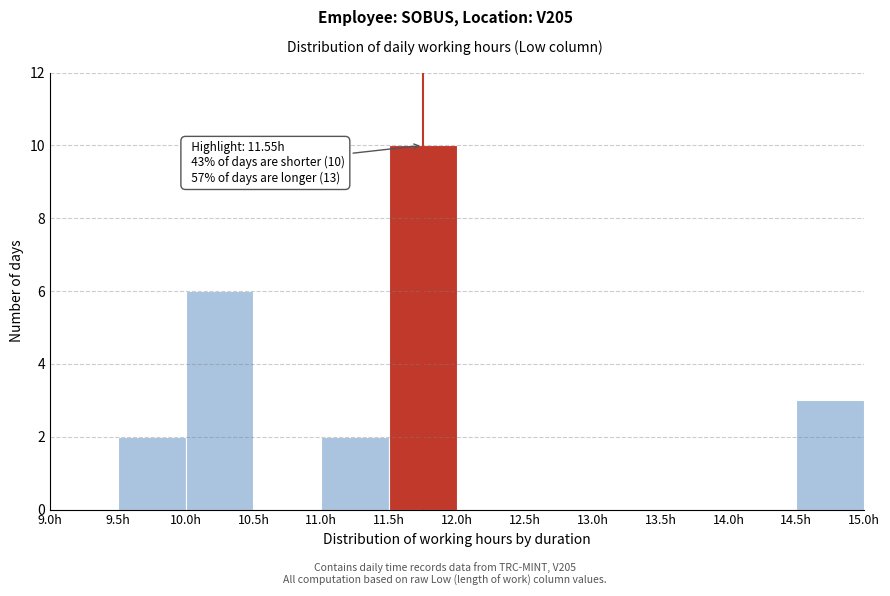

Which range on the x-axis has the tallest bar?

11.5 to 12.0